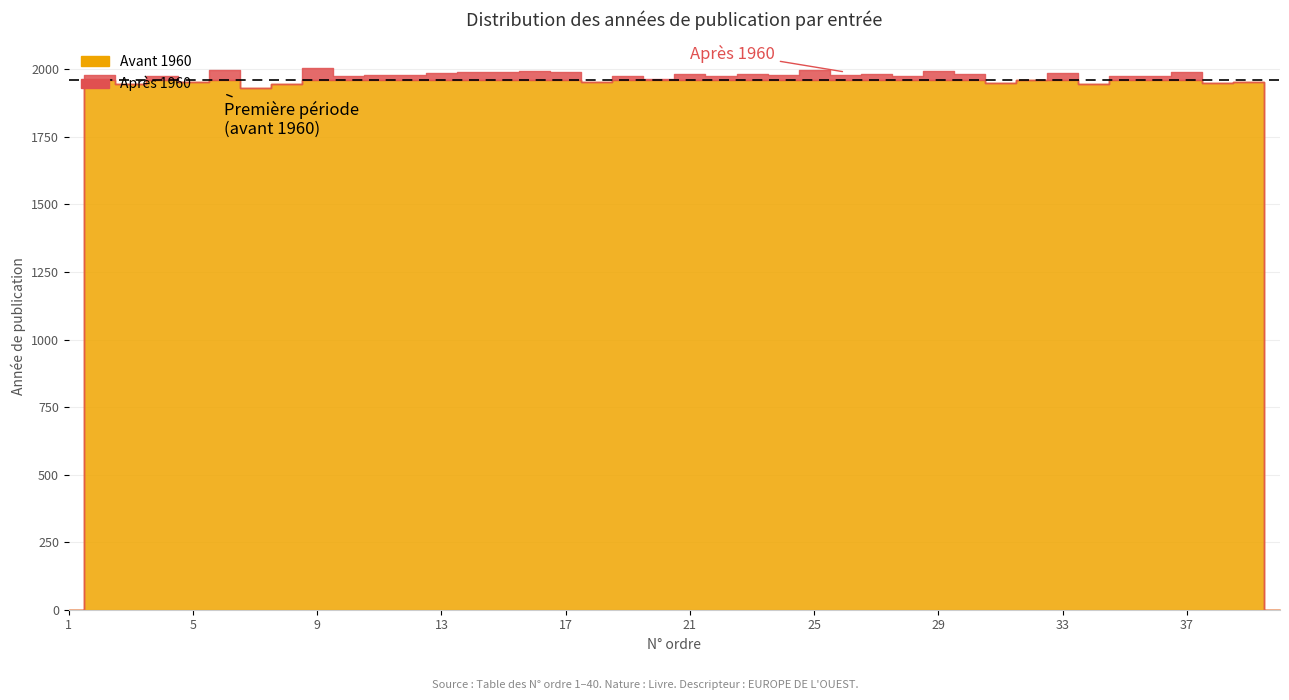

How many data points in Année are above 1978?

18